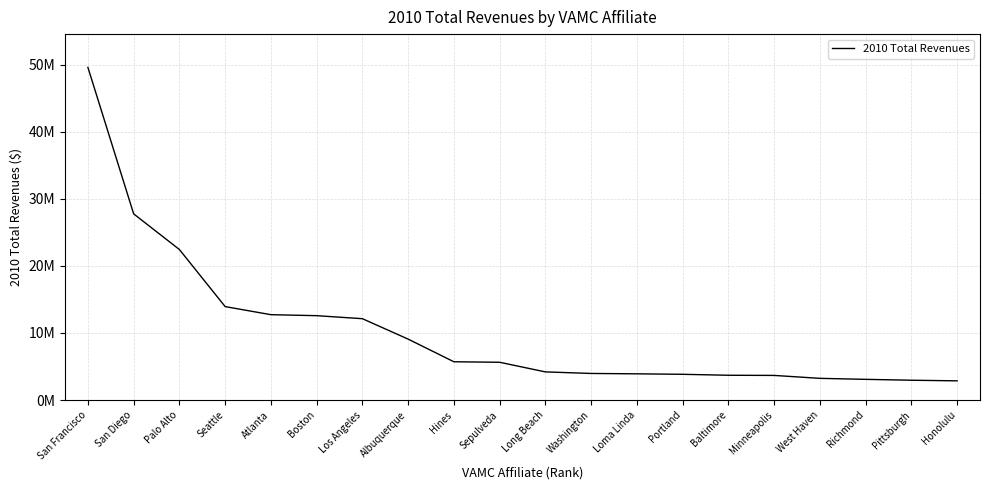

Does the chart have visible grid lines?

Yes